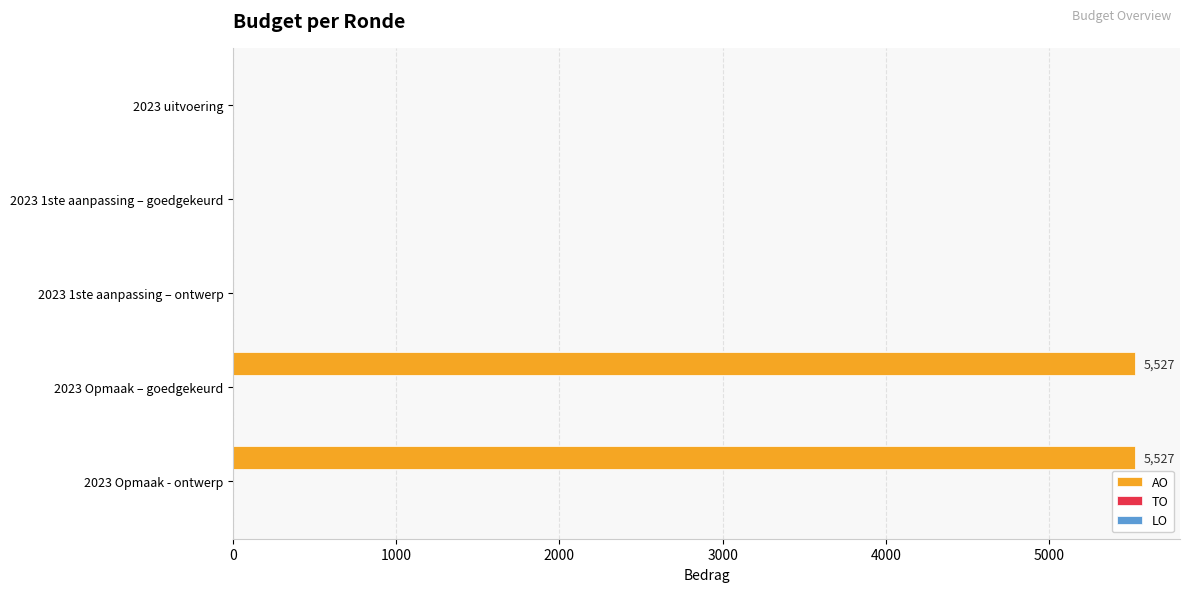

What is the sum of all values?

11054